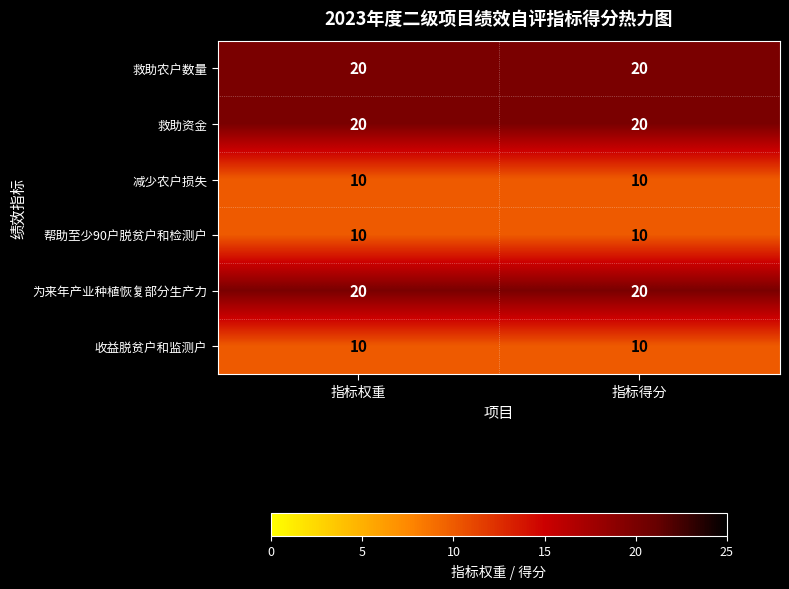

What is the maximum value shown in the chart?

20